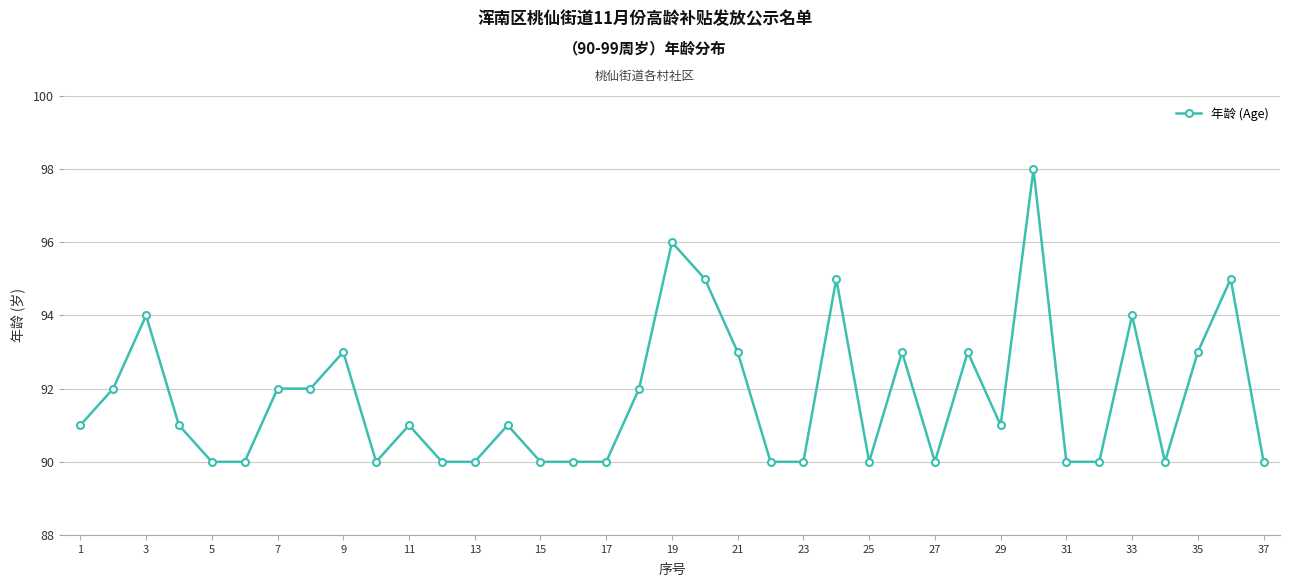

What is the value of the 22nd point from the left?

90